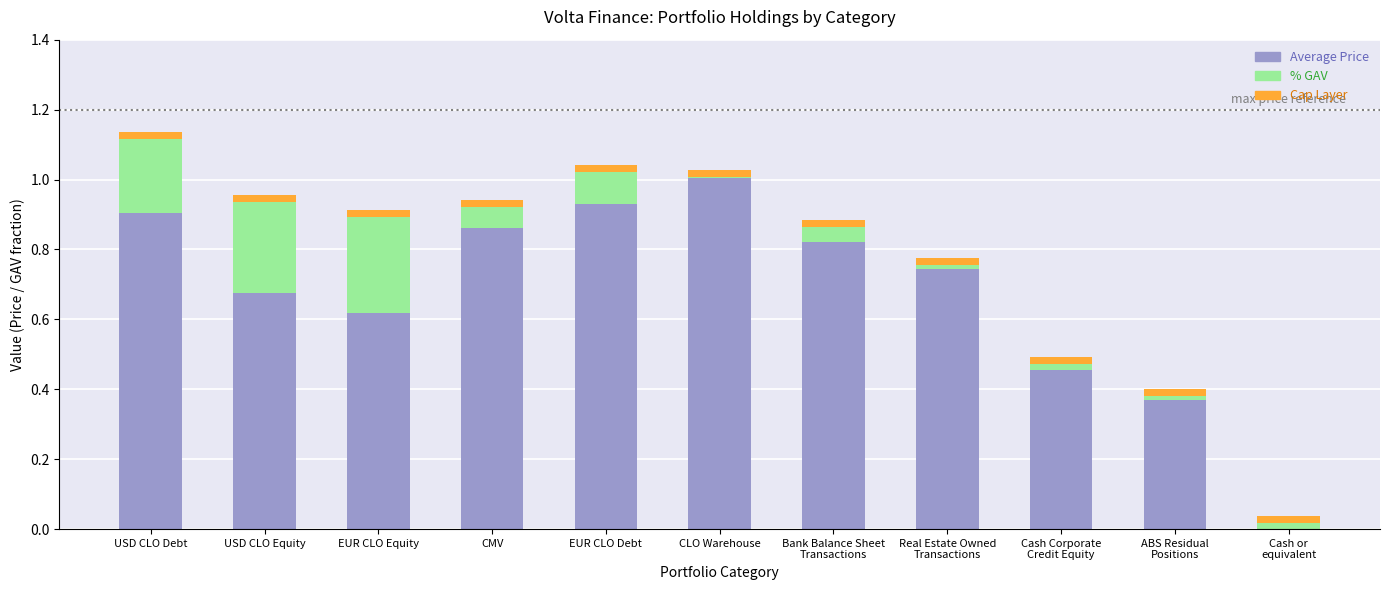

At which category is the sum across all series the highest?

USD CLO Debt